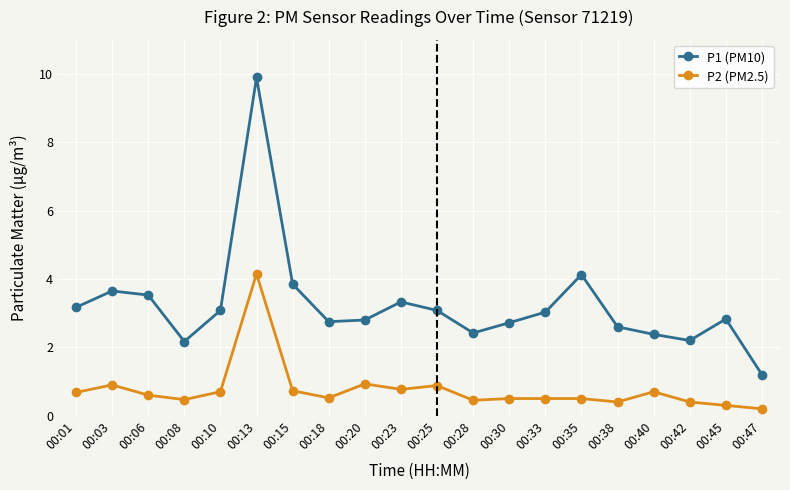

What is the maximum value shown in the chart?

9.9